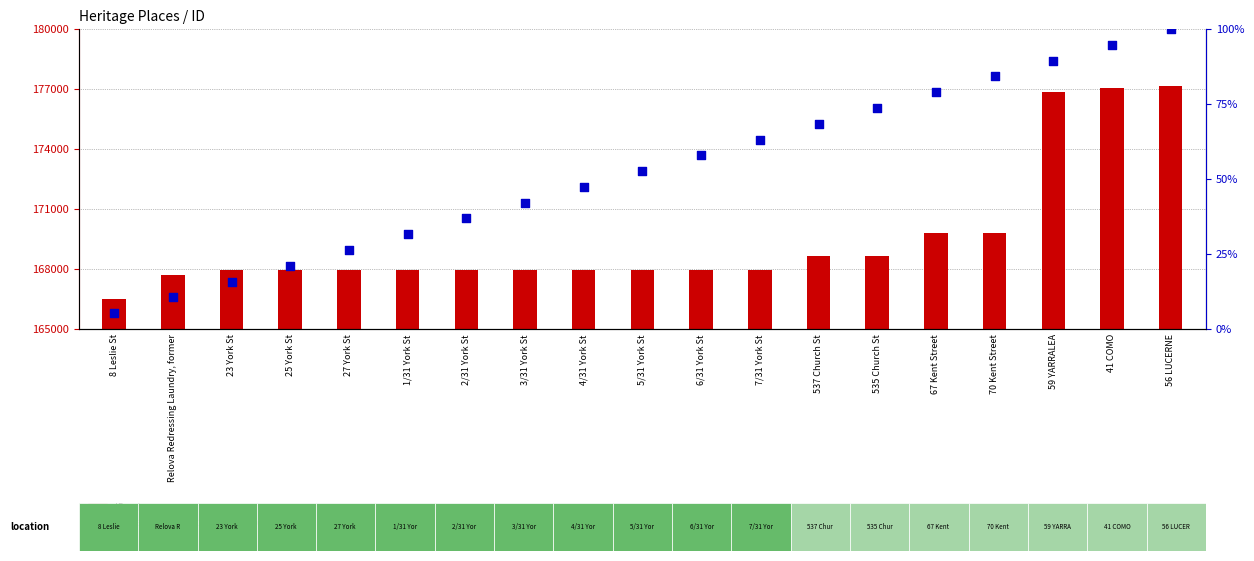

Between 4/31 York St and 27 York St, which is larger?

4/31 York St